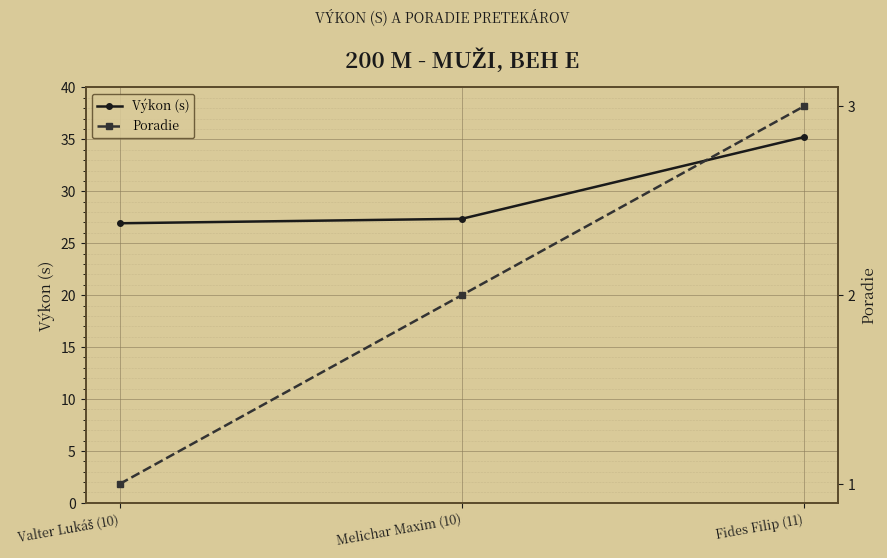

What is the total value across all series at Fides Filip (11)?

38.2